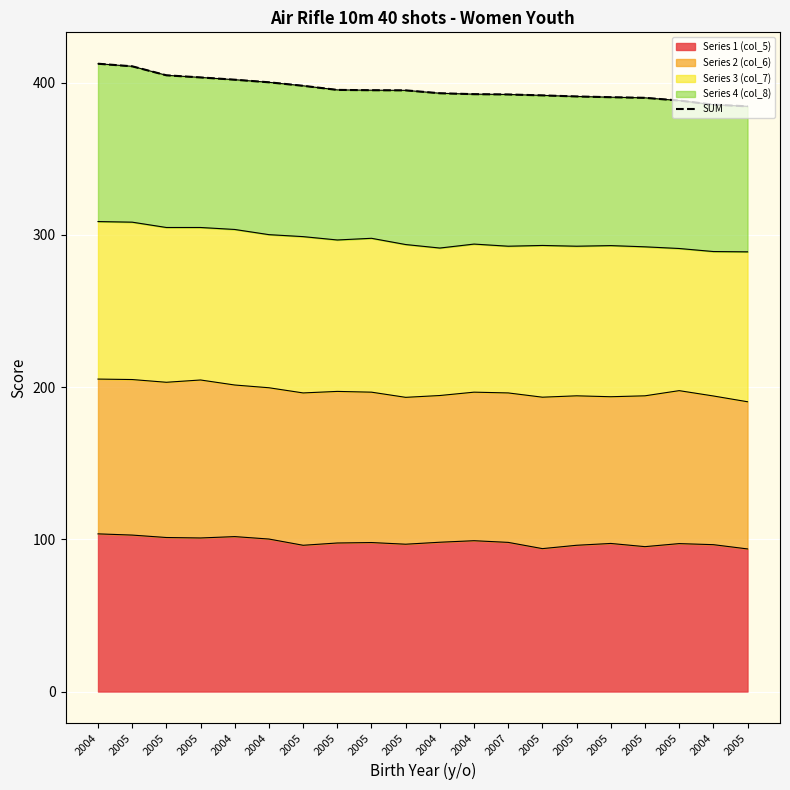

Which has a higher value, 2007 or 2004?

2007